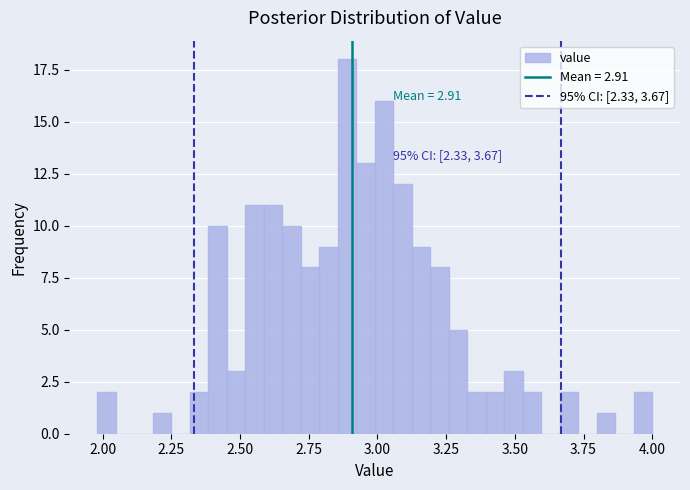

Around what value on the x-axis is the tallest bar? Give the approximate position of its centre, as read against the axis.

2.90